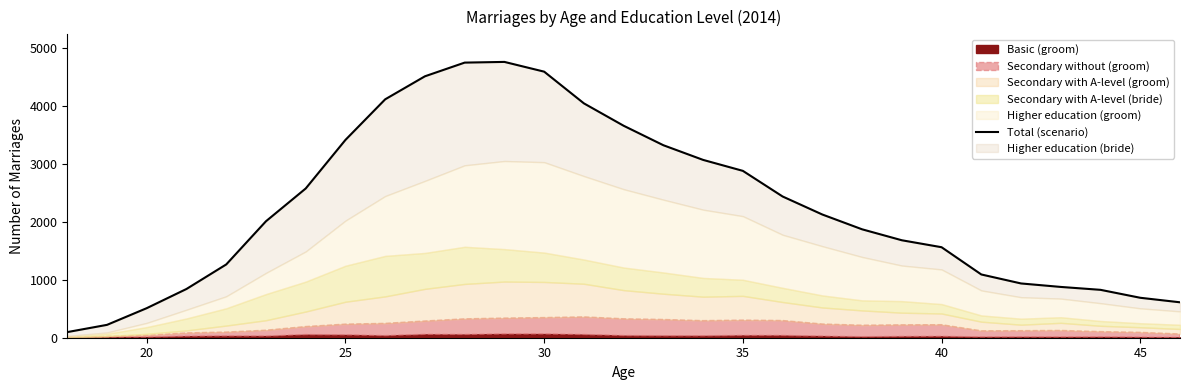

True or false: the data shows 3890 at 35.

False